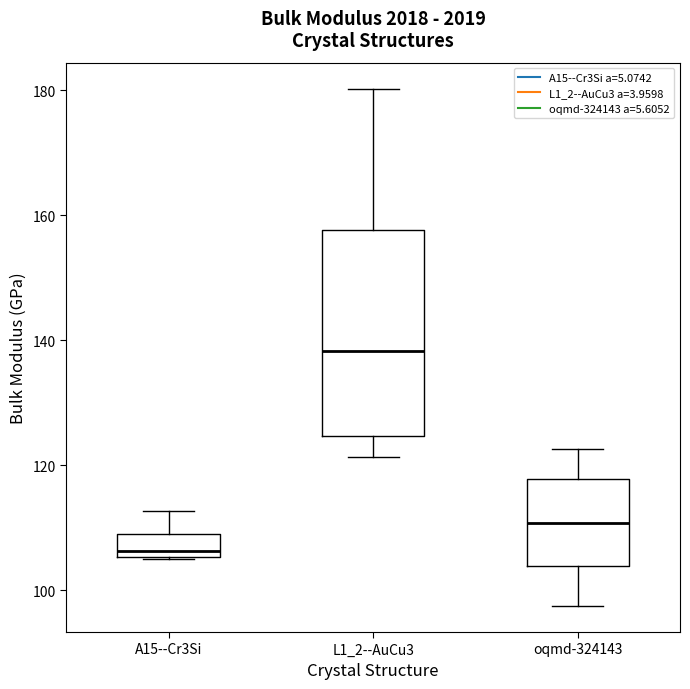

Comparing the boxes themselves (not the whiskers), which one is the tallest?

L1_2--AuCu3